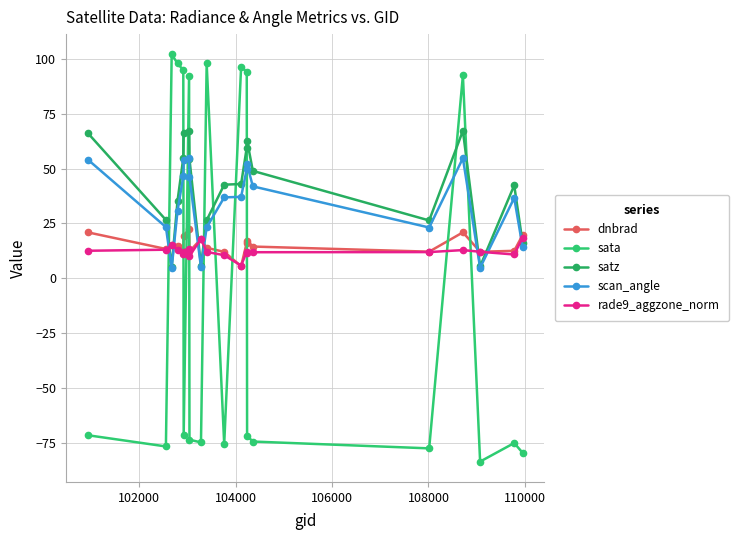

Does the chart have visible grid lines?

Yes